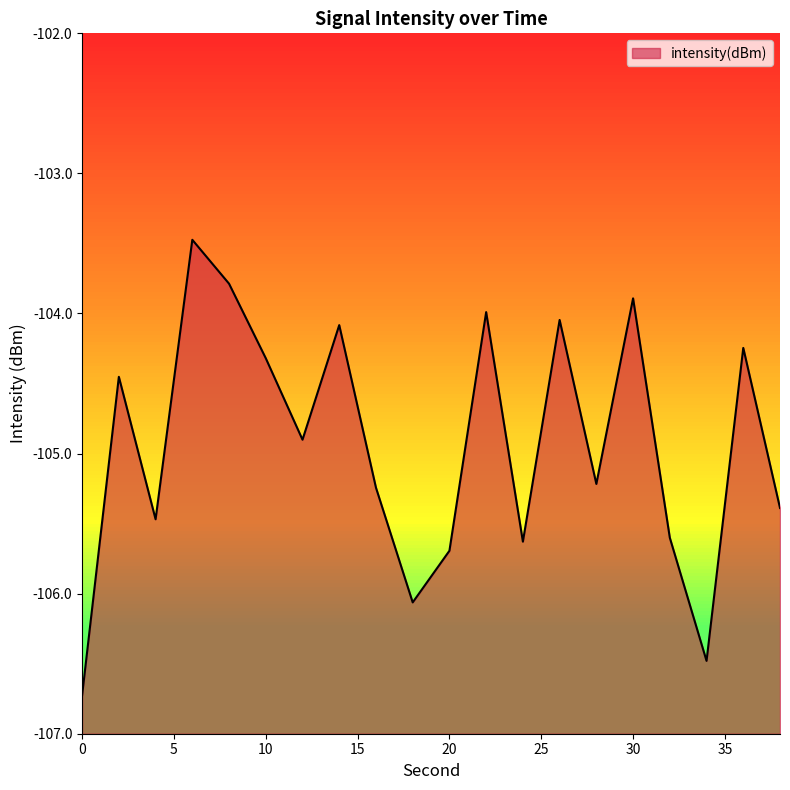

At which label is the value closest to -105?

12